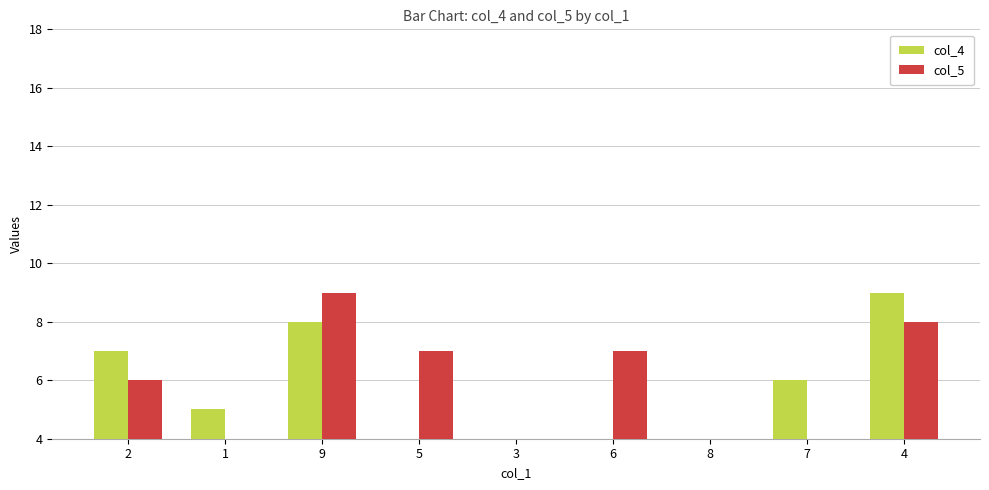

Reading left to right, list all the values displayed in this chart.

col_4: 2=7	1=5	9=8	5=3	3=1	6=2	8=4	7=6	4=9
col_5: 2=6	1=1	9=9	5=7	3=4	6=7	8=3	7=2	4=8